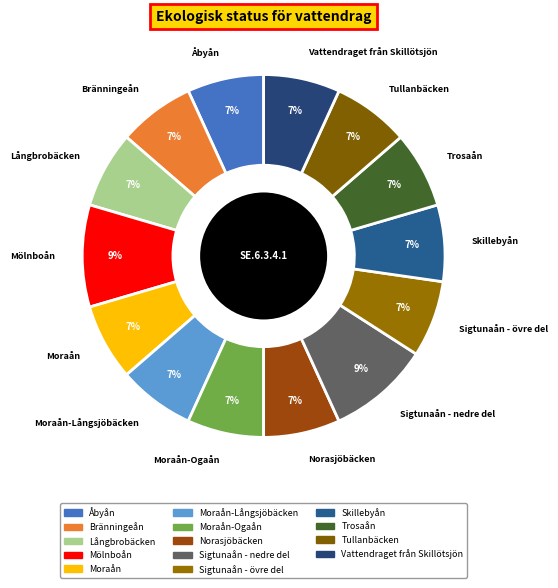

The Skillebyån slice represents 7% of the pie. True or false?

True